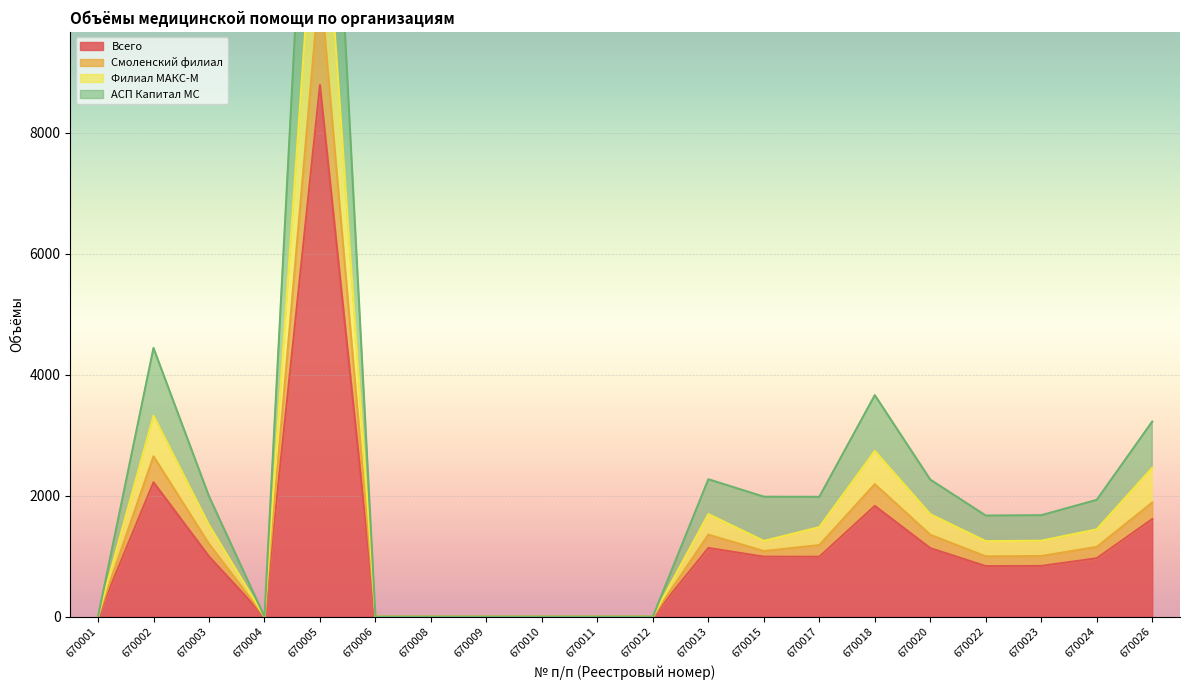

Which series has the largest total across all categories?

АСП Капитал МС